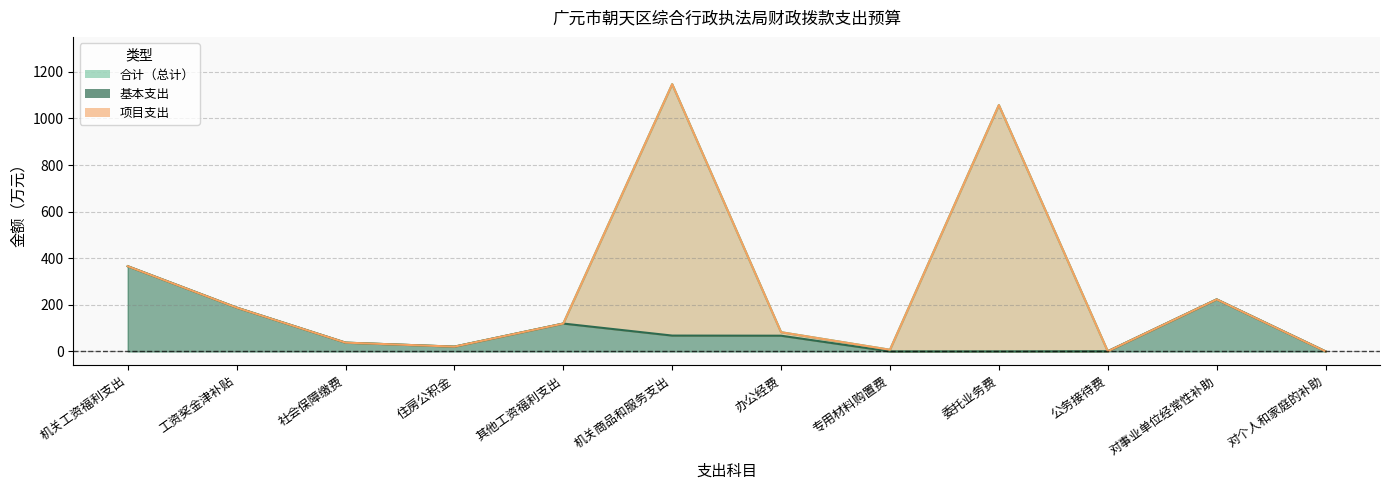

At which category is the sum across all series the highest?

机关商品和服务支出